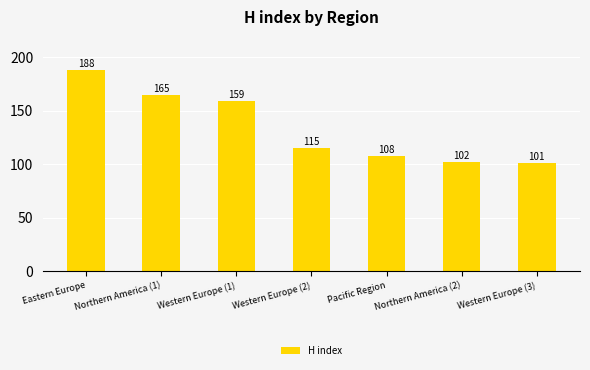

The value at Western Europe (1) is 159. True or false?

True